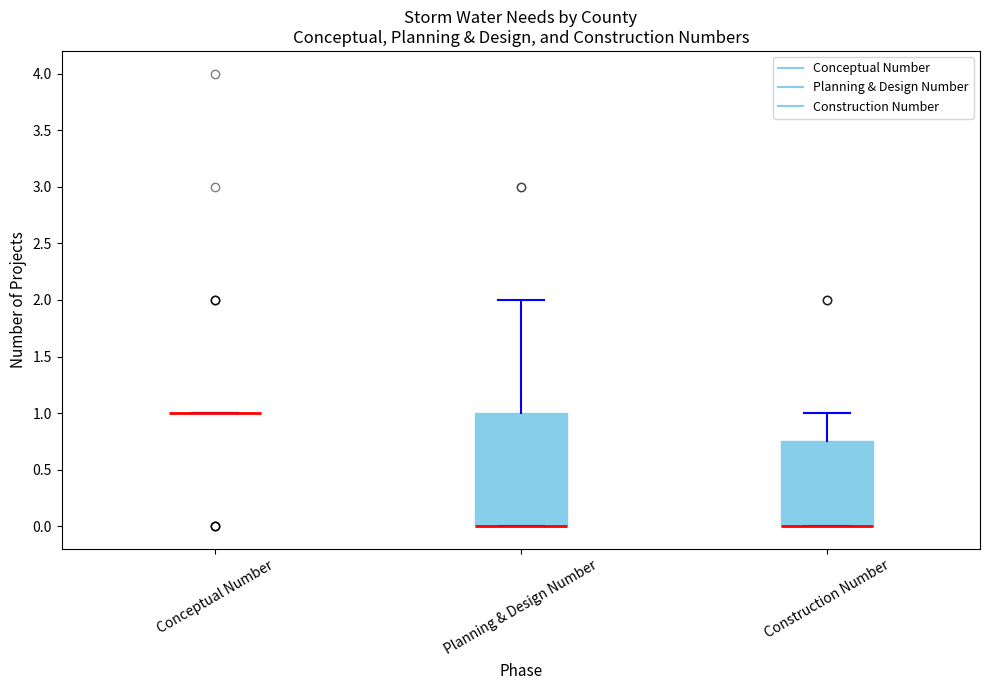

Reading left to right, transcribe this box plot: for each box, give where its median line is, the range the box spans, and where its two whiskers end, as read against the y-axis. The values are not printed on the chart, so give them approximately, as read against the axis.

Conceptual Number: box collapsed to a line at 1.00, whiskers 1.00 to 1.00
Planning & Design Number: median 0.00 (drawn on the box's lower edge), box 0.00 to 1.00, whiskers 0.00 to 2.00
Construction Number: median 0.00 (drawn on the box's lower edge), box 0.00 to 0.75, whiskers 0.00 to 1.00